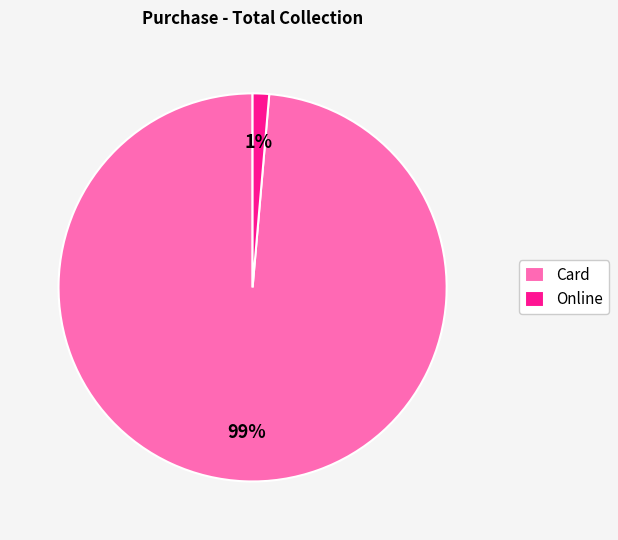

Which has a higher value, Online or Card?

Card